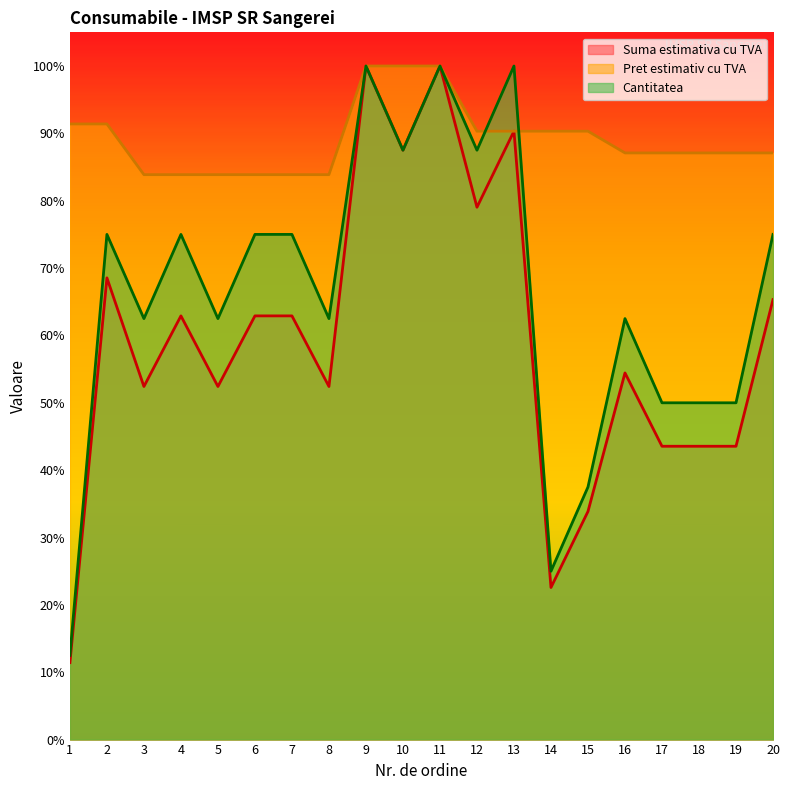

What is the approximate value of Cantitatea at 20?

0.8